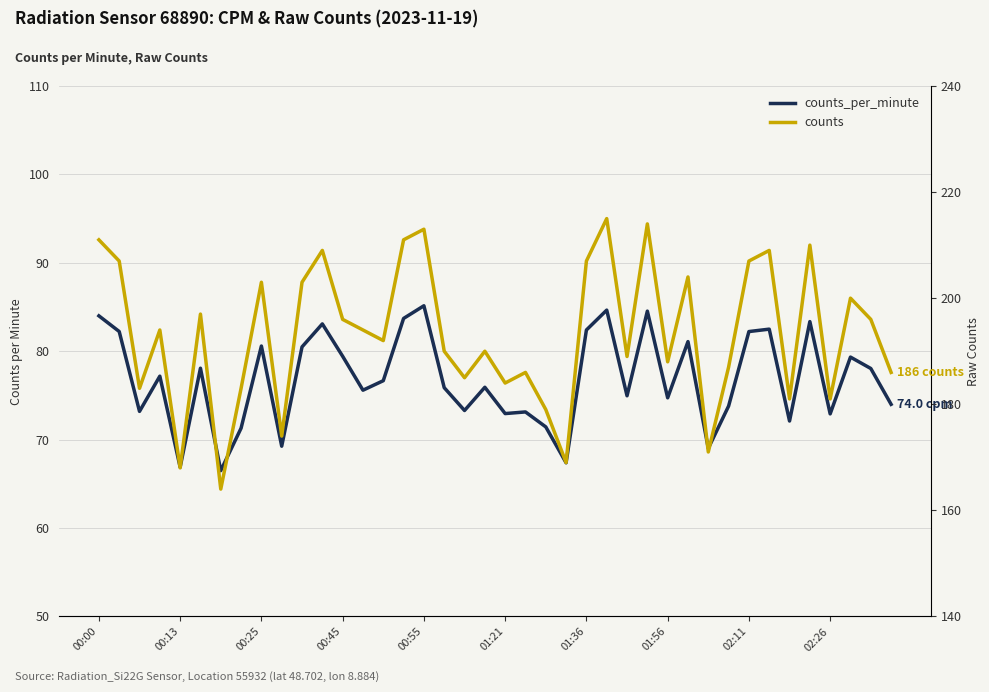

At 00:45, list the series in order from smallest to largest.

counts_per_minute, counts